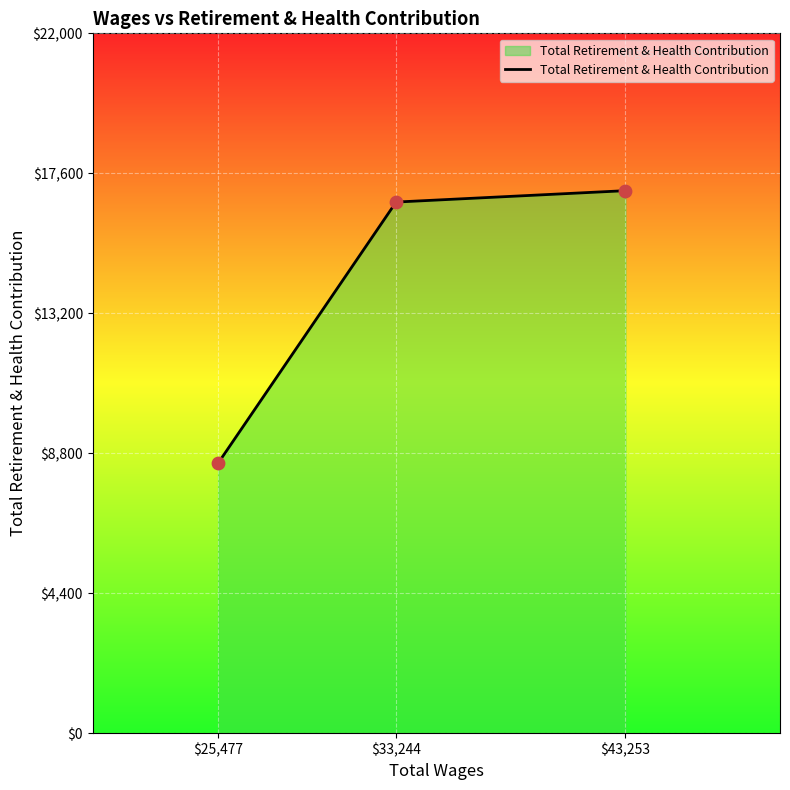

Approximately how many times larger is the value at $25,477 compared to $33,244?

0.5